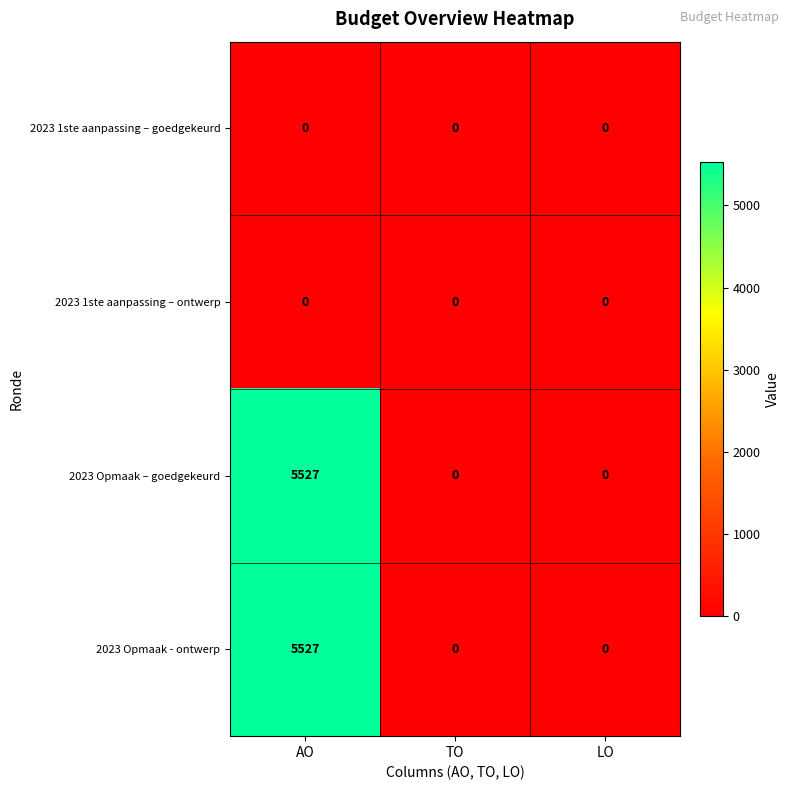

Reading left to right, extract all data points from this chart.

2023 1ste aanpassing – goedgekeurd: 0	0	0
2023 1ste aanpassing – ontwerp: 0	0	0
2023 Opmaak – goedgekeurd: 5527	0	0
2023 Opmaak - ontwerp: 5527	0	0